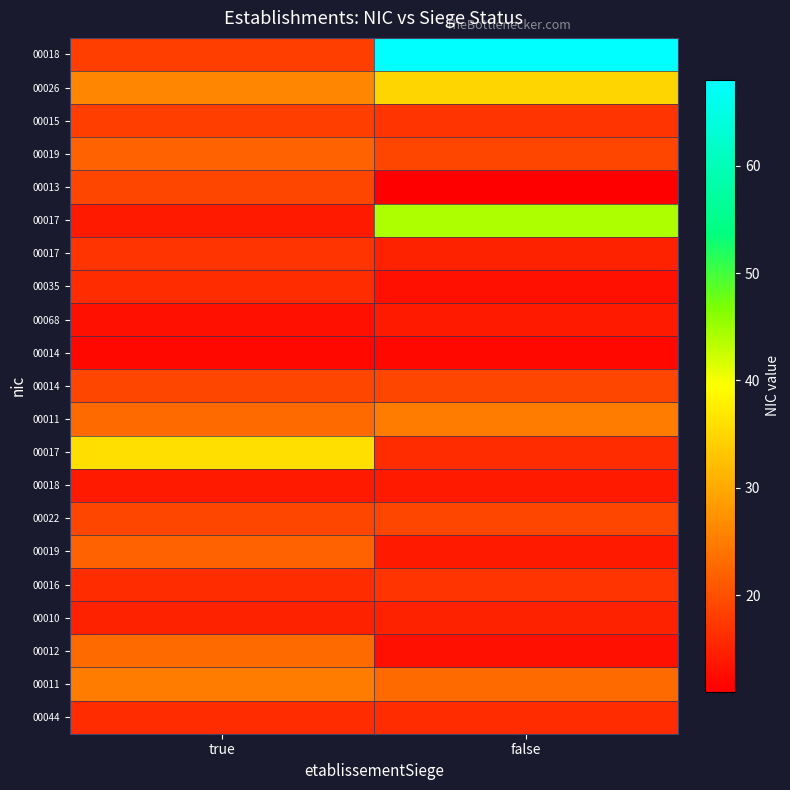

Count the number of data series in this chart.

21